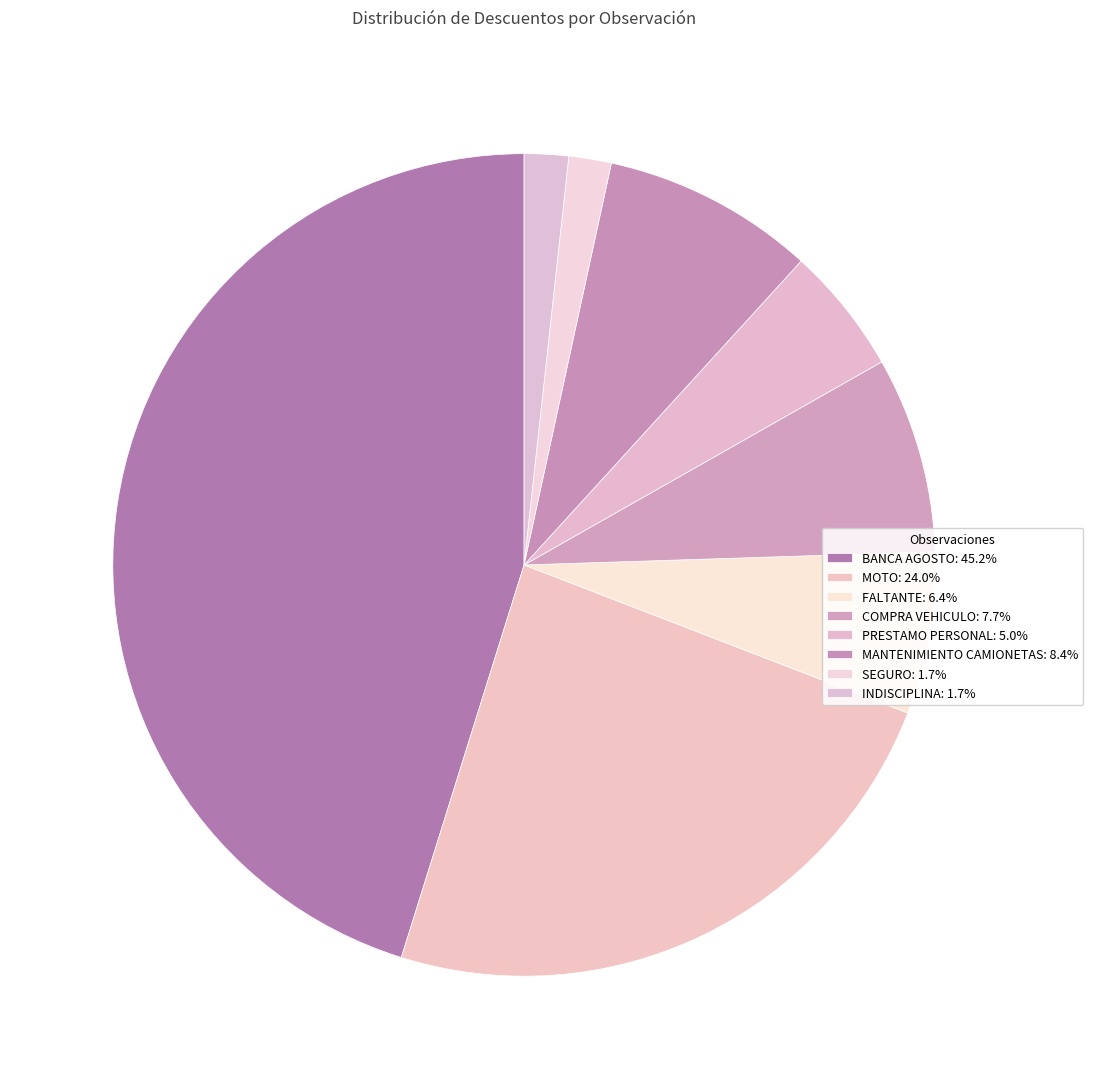

To the nearest percent, what is the combined percentage of MANTENIMIENTO CAMIONETAS and COMPRA VEHICULO?

16%